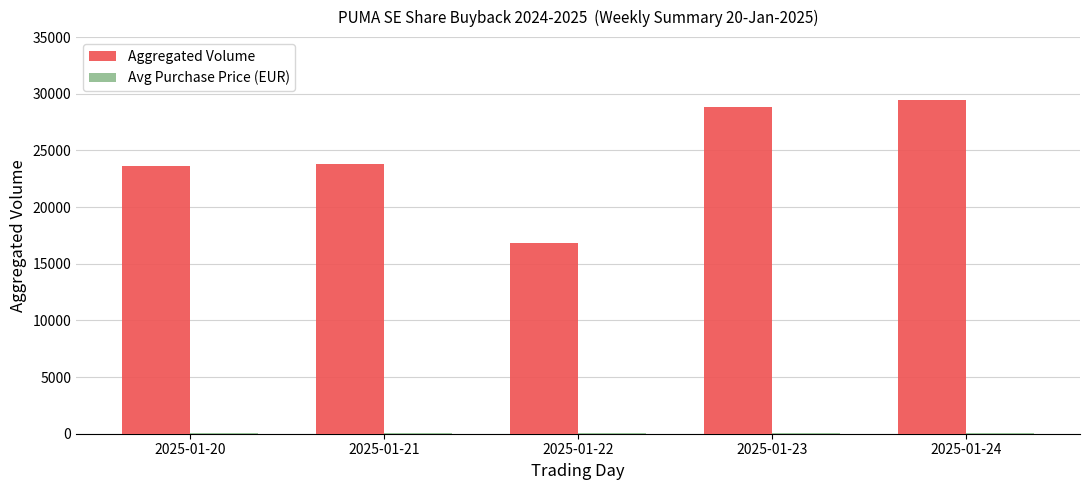

What is the maximum value shown in the chart?

29493.0